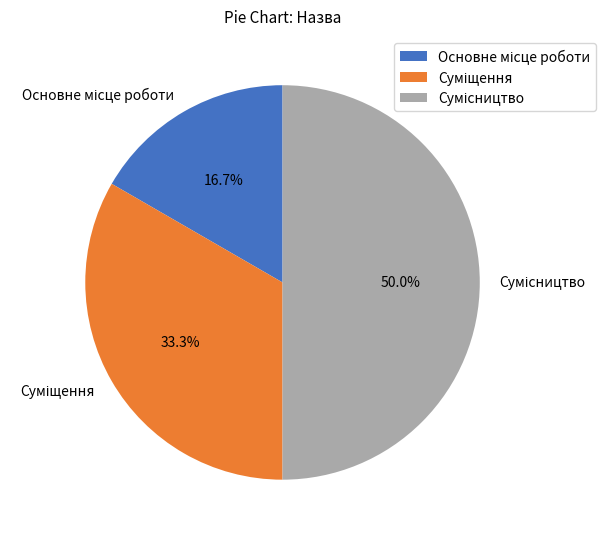

Between Основне місце роботи and Суміщення, which is larger?

Суміщення